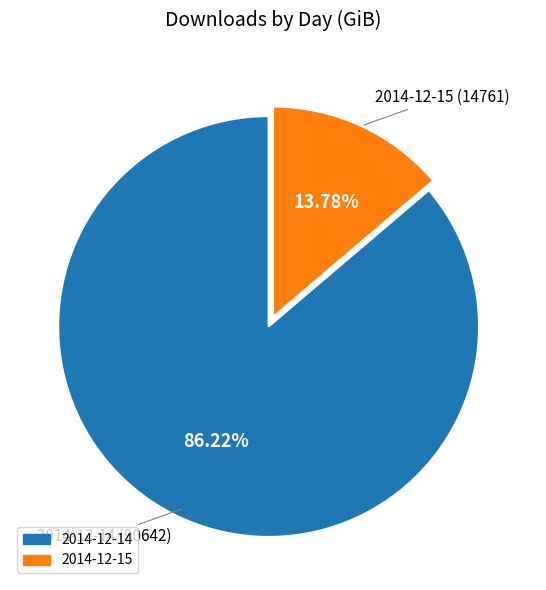

To the nearest percent, what portion does 2014-12-14 represent?

86%